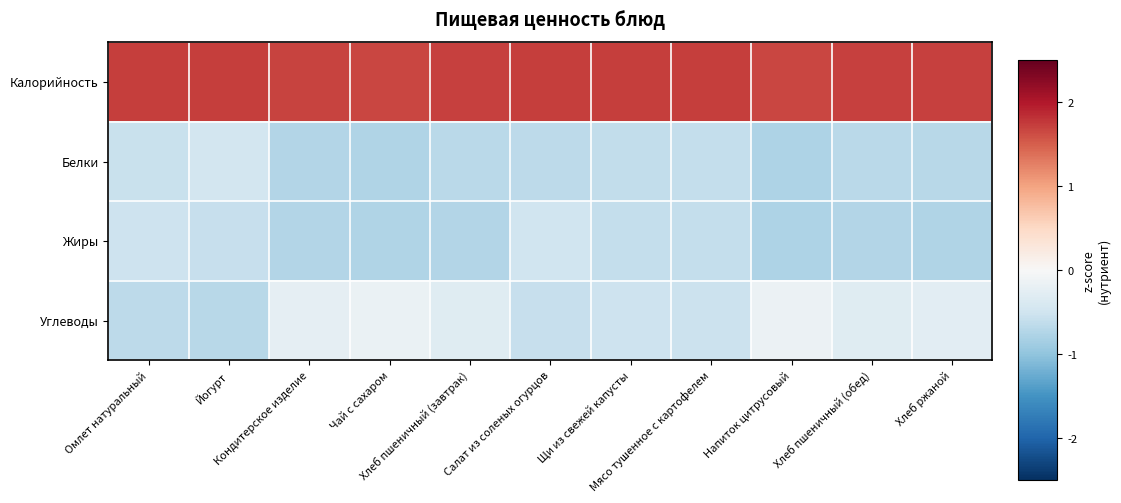

Which has a higher value, Щи из свежей капусты or Напиток цитрусовый?

Щи из свежей капусты